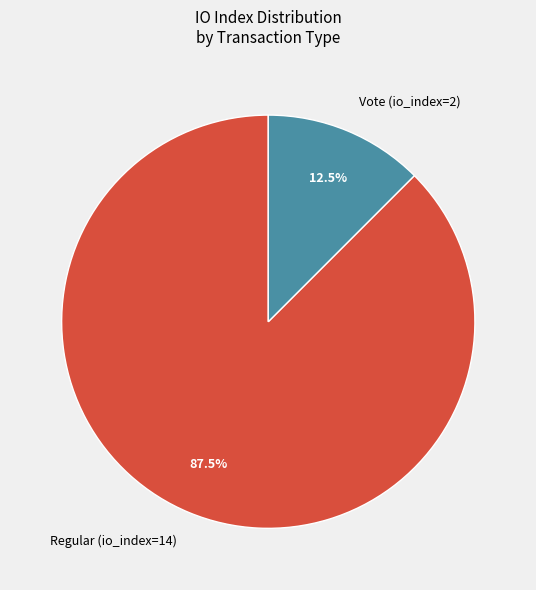

Which slice is the smallest?

Vote (io_index=2)